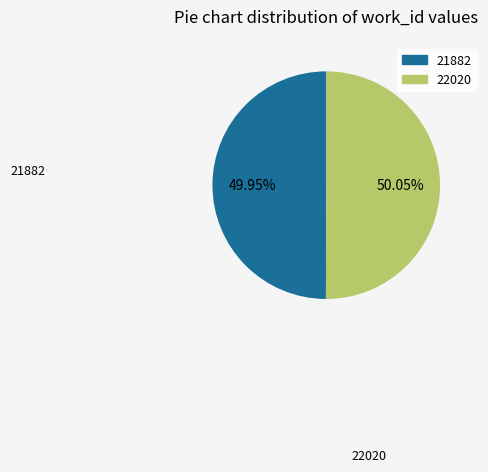

What is the total percentage of 22020 and 21882?

100.0%